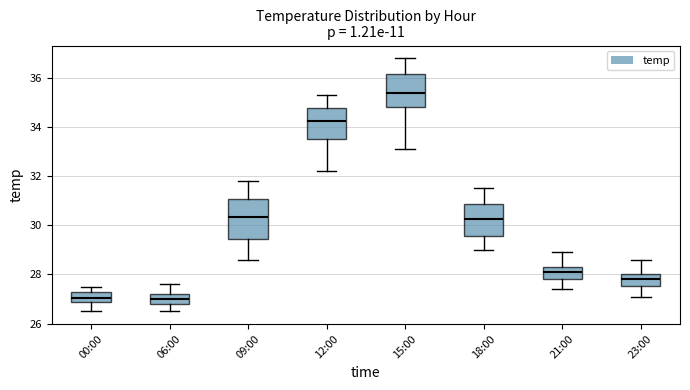

Reading left to right, read every box against the y-axis: the position of its median line, the range the box covers, and the ends of its whiskers. The values are not printed on the chart, so give them approximately, as read against the axis.

00:00: median 27.0 (inside the box), box 27.0 to 27.2, whiskers 26.6 to 27.6
06:00: median 27.0, box 26.8 to 27.2, whiskers 26.6 to 27.6
09:00: median 30.4, box 29.4 to 31.0, whiskers 28.6 to 31.8
12:00: median 34.2, box 33.6 to 34.8, whiskers 32.2 to 35.4
15:00: median 35.4, box 34.8 to 36.2, whiskers 33.2 to 36.8
18:00: median 30.2, box 29.6 to 30.8, whiskers 29.0 to 31.6
21:00: median 28.2, box 27.8 to 28.4, whiskers 27.4 to 29.0
23:00: median 27.8, box 27.6 to 28.0, whiskers 27.2 to 28.6